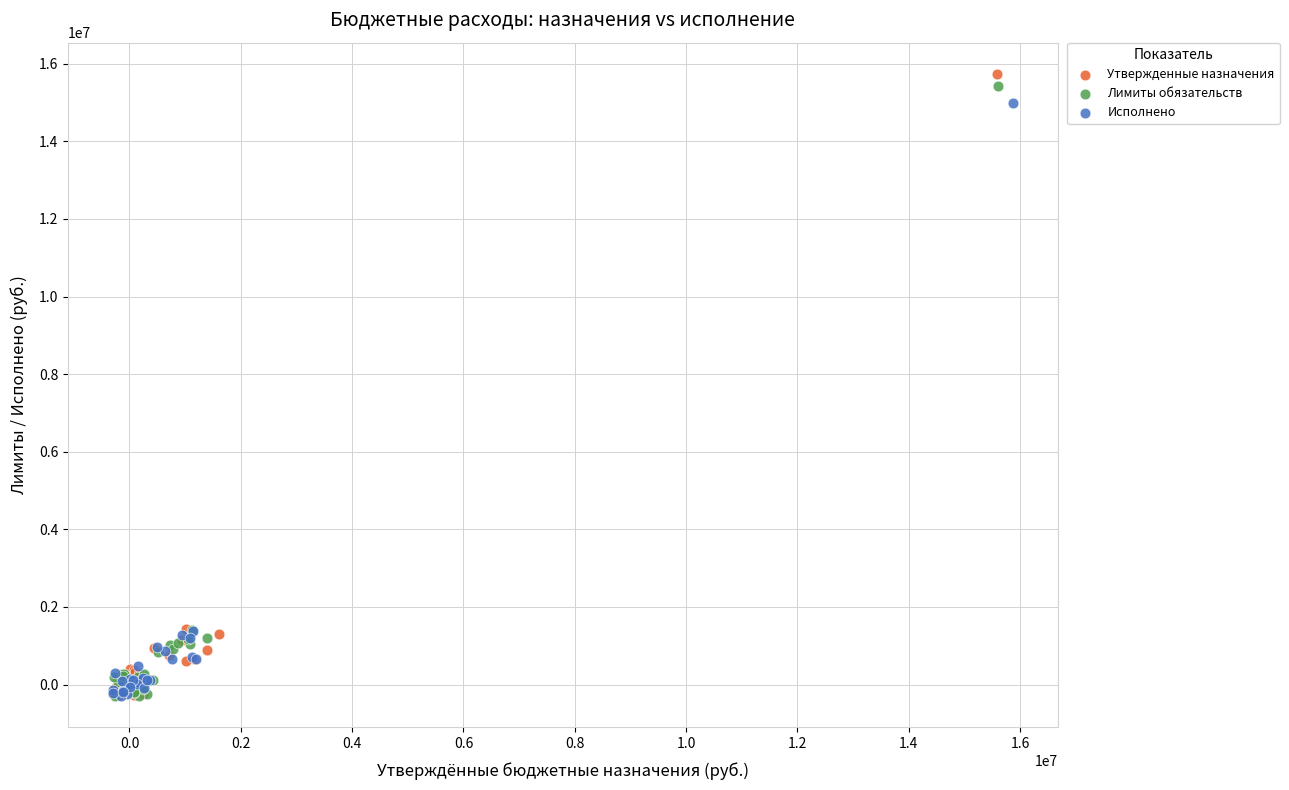

Which series has the largest Y range (max minus min)?

Утвержденные назначения